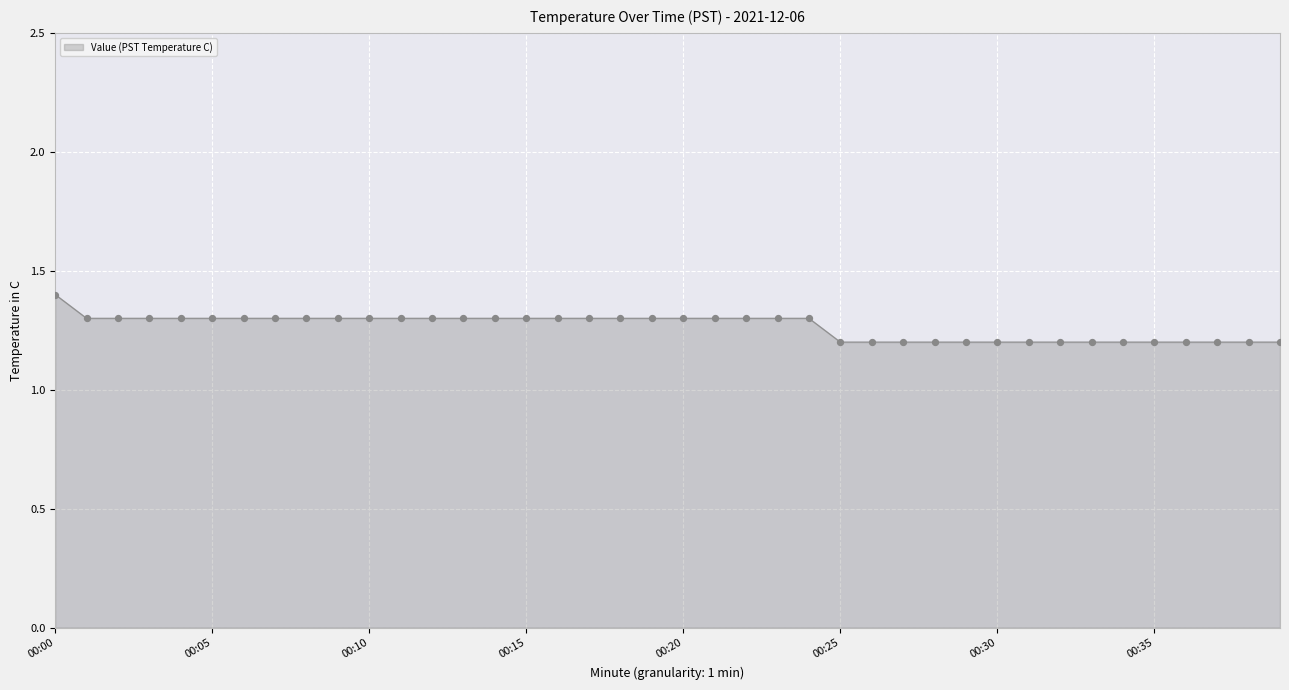

What is the greatest value displayed?

1.4